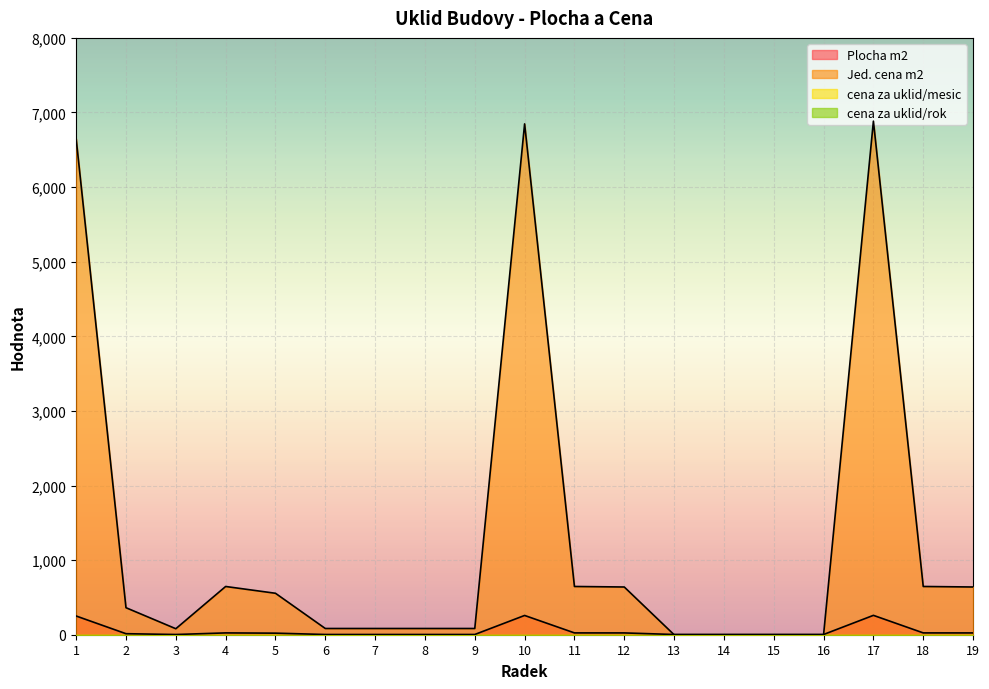

Reading left to right, extract all data points from this chart.

Plocha m2: 250.8	13.7	3.0	24.4	21.0	3.1	3.1	3.1	3.1	258.3	24.4	24.1	3.1	3.1	3.1	3.1	259.7	24.4	24.1
Jed. cena m2: 6649.7	362.1	80.3	646.6	555.7	83.5	83.5	83.5	83.5	6847.5	646.6	639.7	0.0	0.0	0.0	0.0	6884.1	646.6	639.7